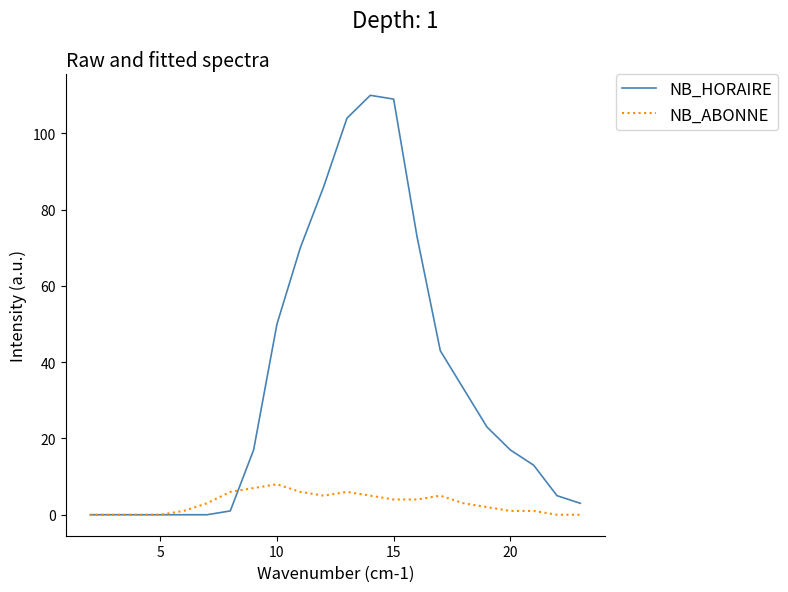

How many lines are shown in the chart?

2